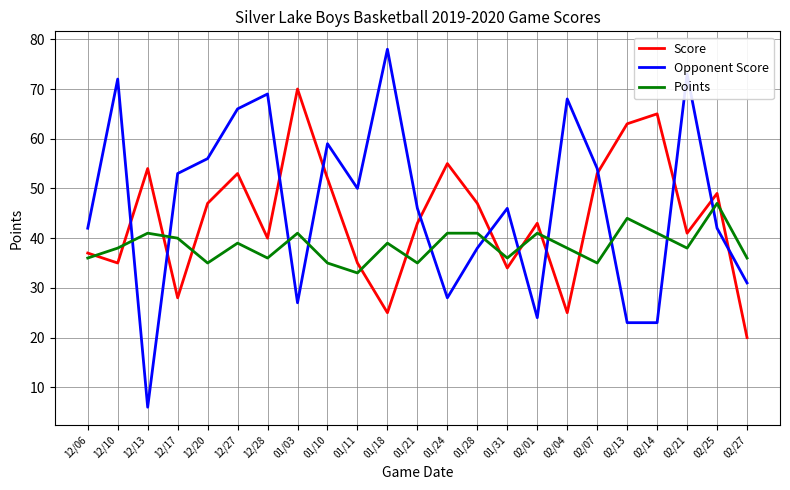

The value of Opponent Score at 01/31 is 81. True or false?

False